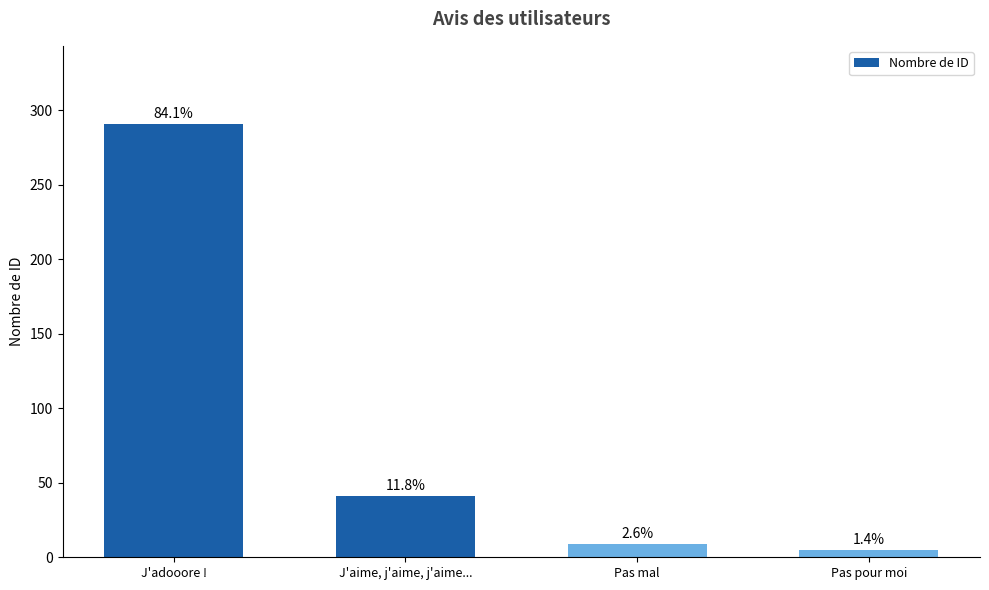

Which has a higher value, Pas pour moi or J'adooore !?

J'adooore !